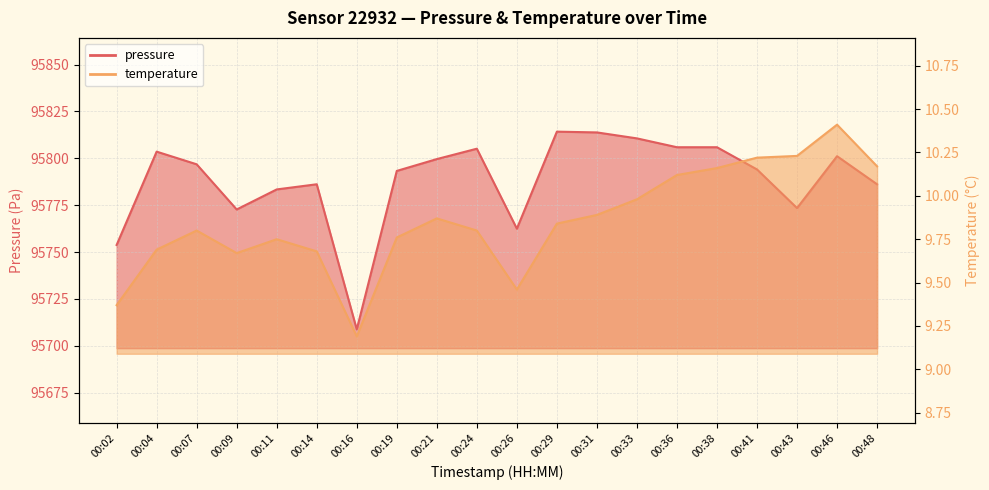

List the series in order of their overall mean, highest first.

pressure, temperature